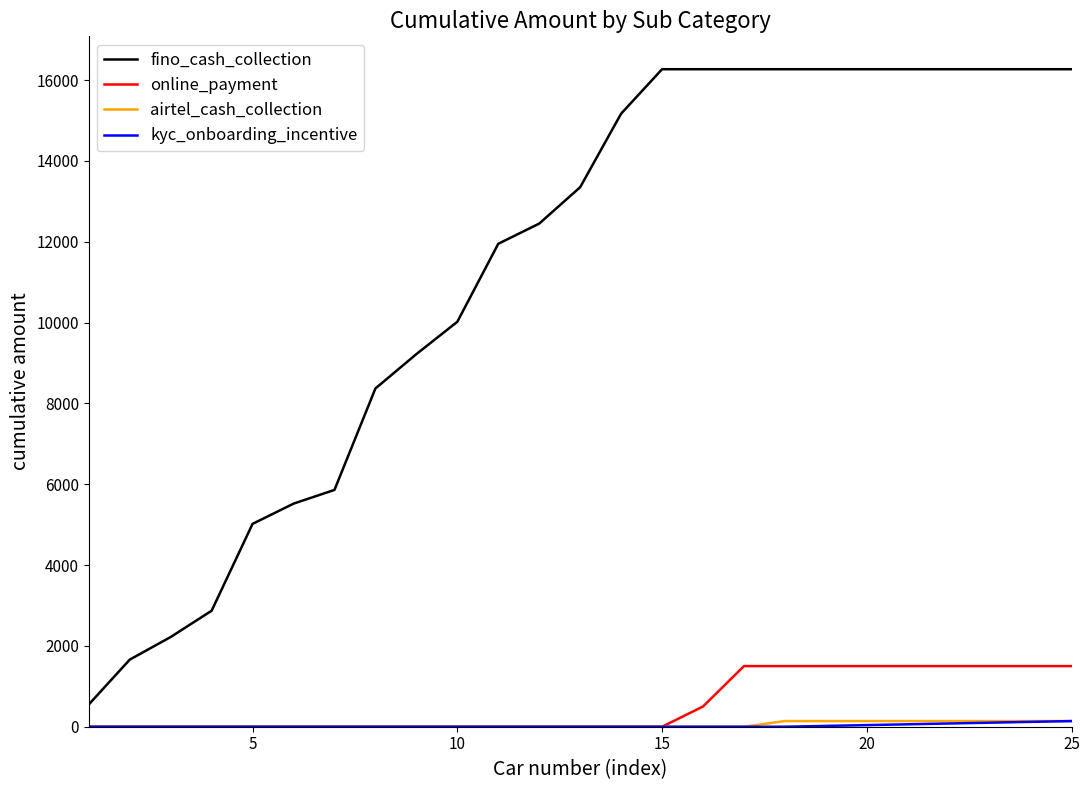

True or false: online_payment and fino_cash_collection cross at least once.

False